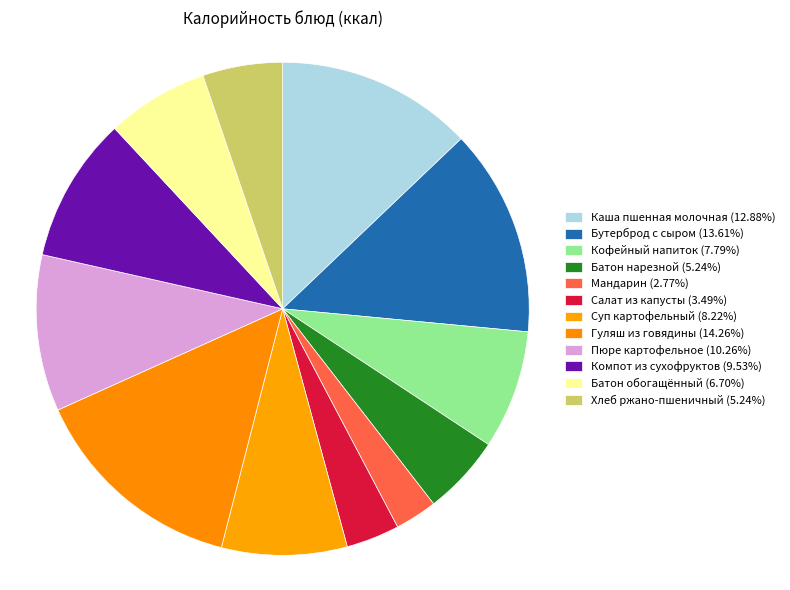

Count the number of slices in the pie.

12